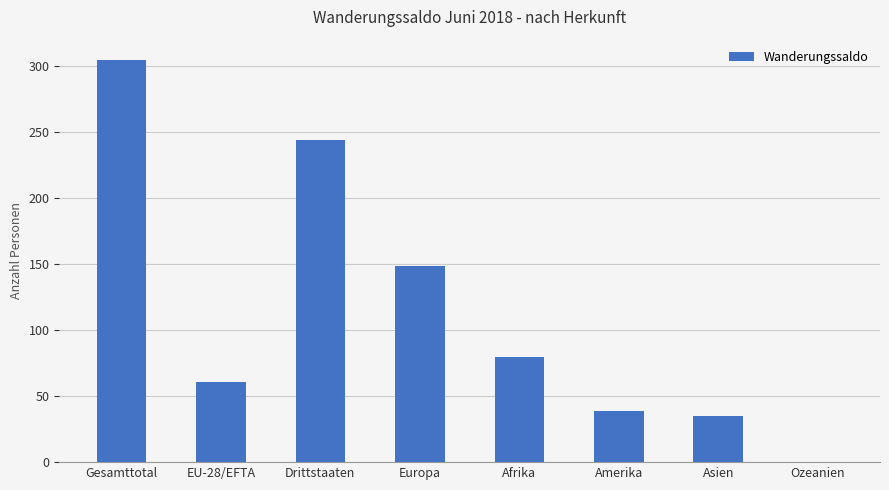

The value at Asien is 35. True or false?

True